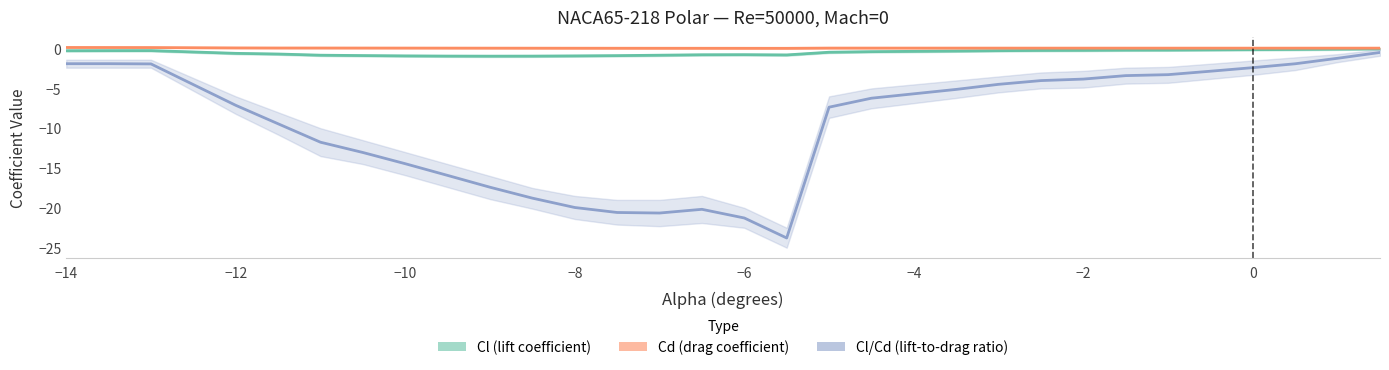

At how many categories does at least one series exceed -11?

30